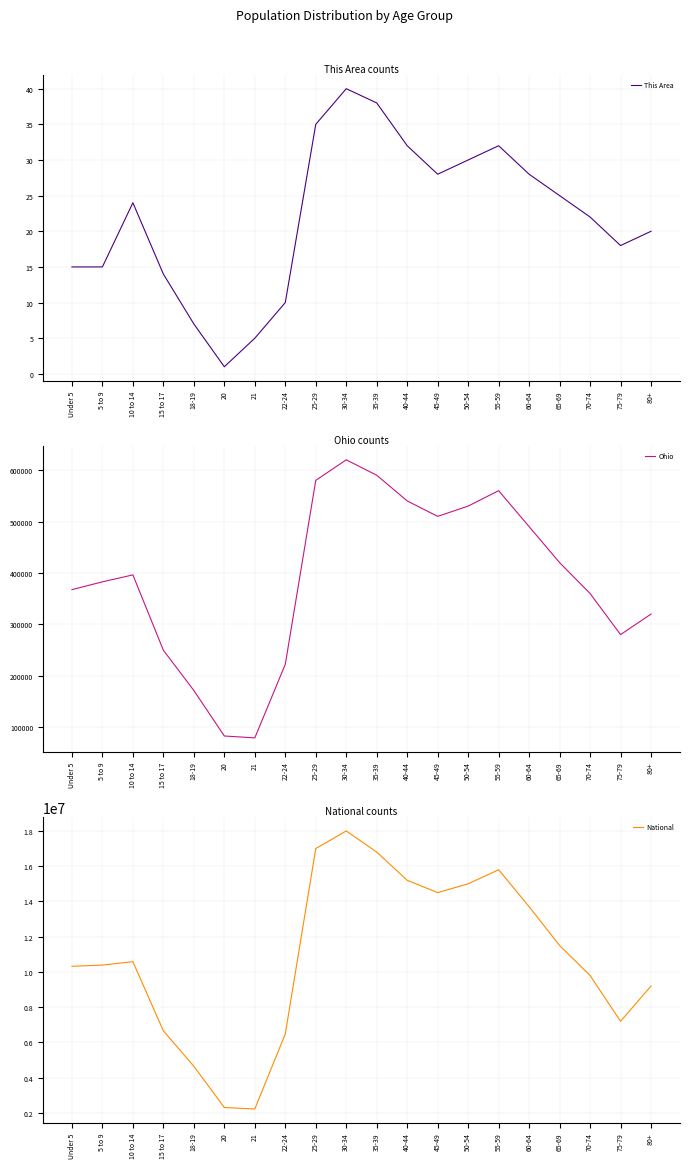

What is the label of the 12th point from the right?

25-29